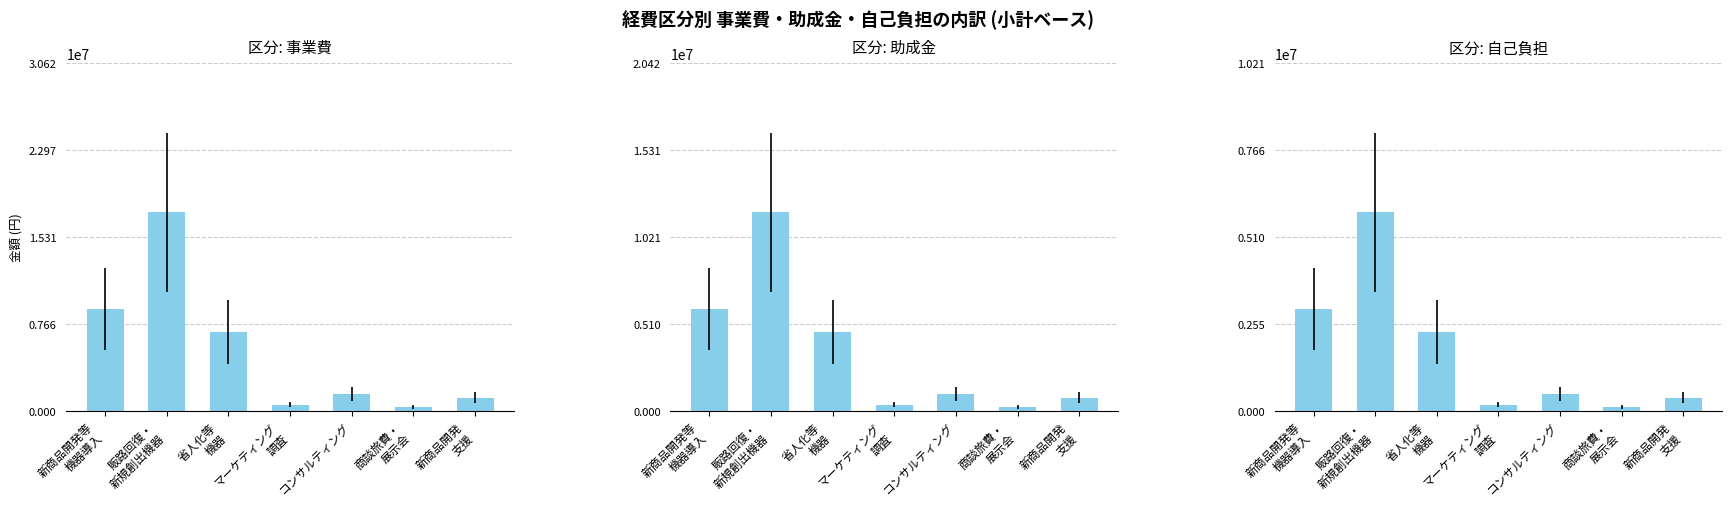

What is the sum of the 事業費 values at 商談旅費・
展示会 and 新商品開発
支援?

1608000